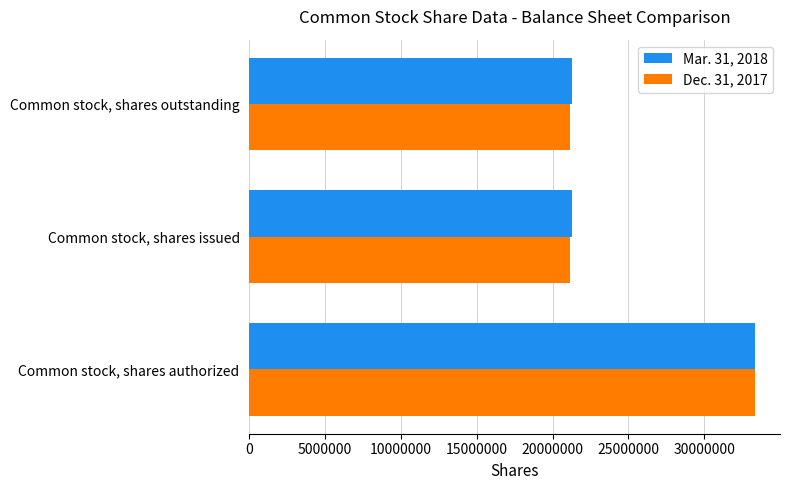

What is the sum of all Mar. 31, 2018 values?

75937293